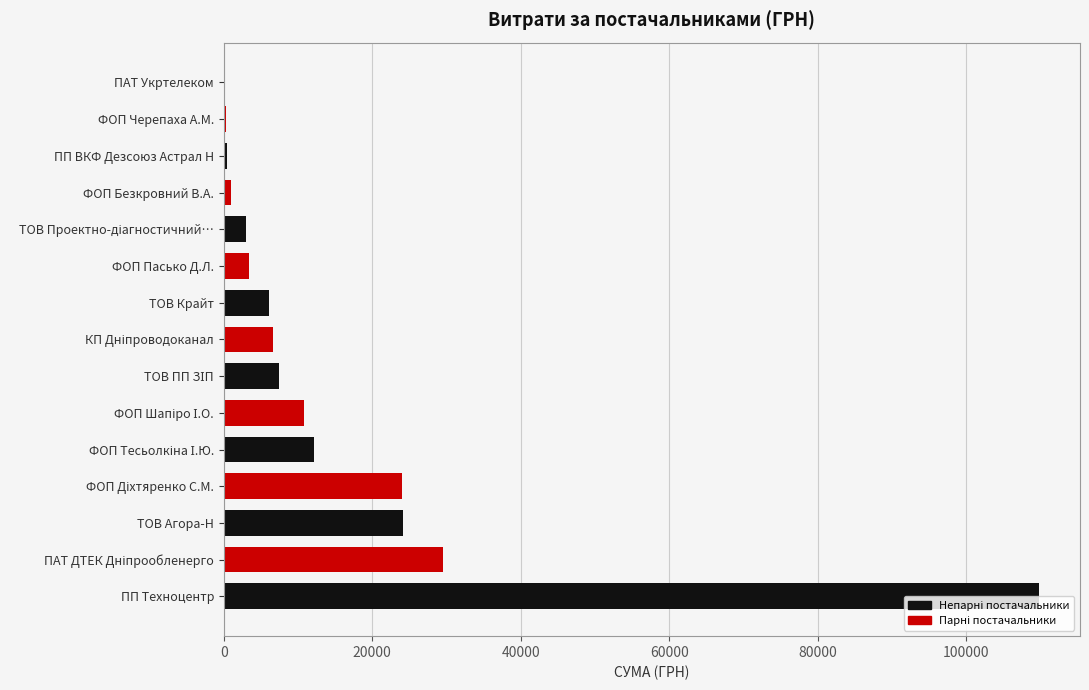

Reading right to left, transcribe all the data shown in this chart.

388.0	3385.4	7364.5	1018.0	6132.0	23988.0	304.5	135.0	109857.0	10809.1	3000.0	29471.8	12111.0	24093.0	6647.1